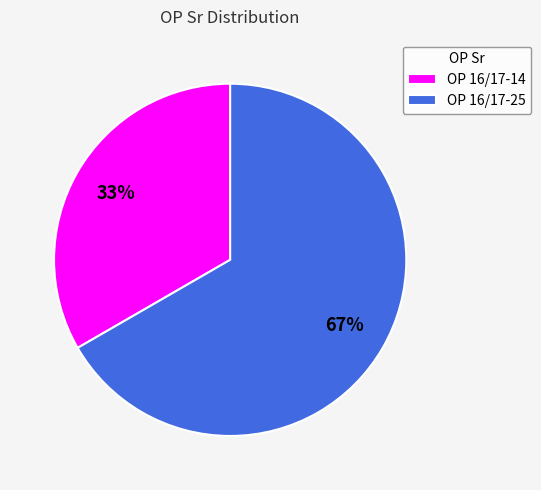

Rank the categories by value from highest to lowest.

OP 16/17-25, OP 16/17-14